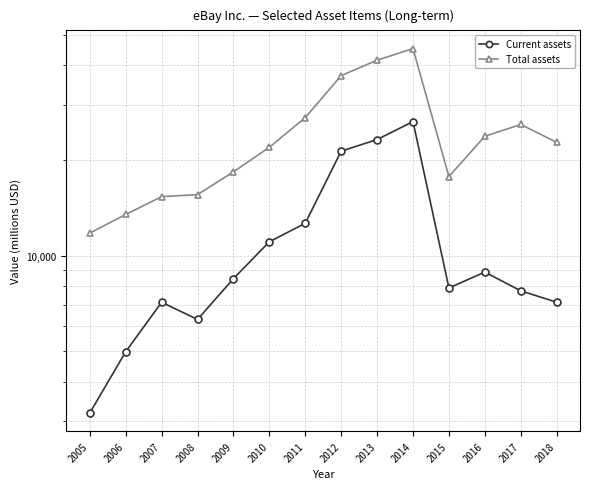

Reading left to right, extract all data points from this chart.

Current assets: 2005=3183	2006=4971	2007=7123	2008=6287	2009=8460	2010=11065	2011=12661	2012=21398	2013=23283	2014=26531	2015=7904	2016=8875	2017=7743	2018=7126
Total assets: 2005=11789	2006=13494	2007=15366	2008=15592	2009=18408	2010=22004	2011=27320	2012=37074	2013=41488	2014=45132	2015=17785	2016=23847	2017=25981	2018=22819